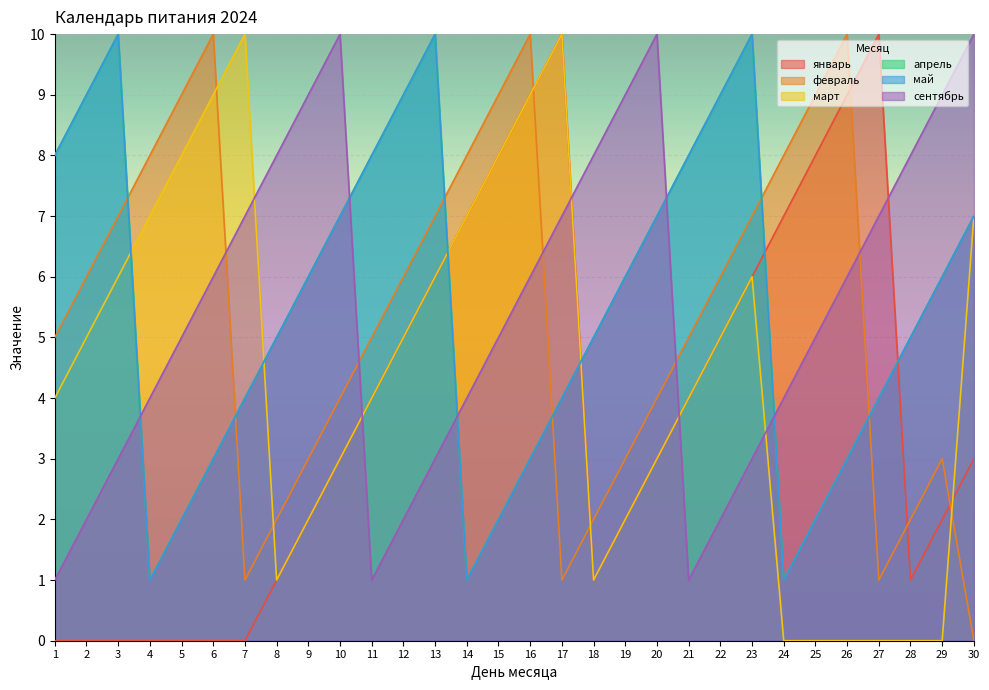

At which category does сентябрь reach its first local peak?

10